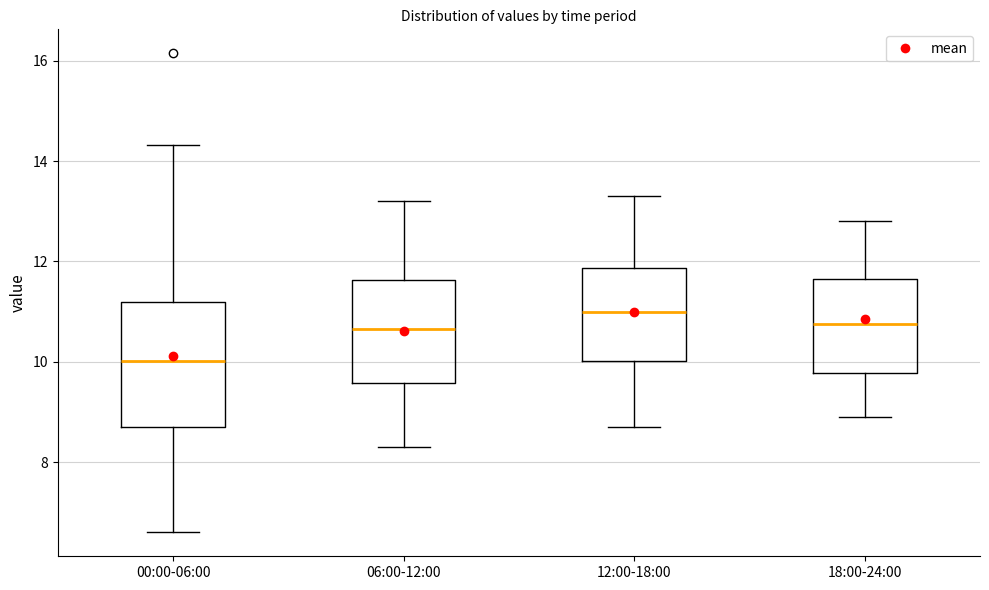

Which box has the highest median line?

12:00-18:00